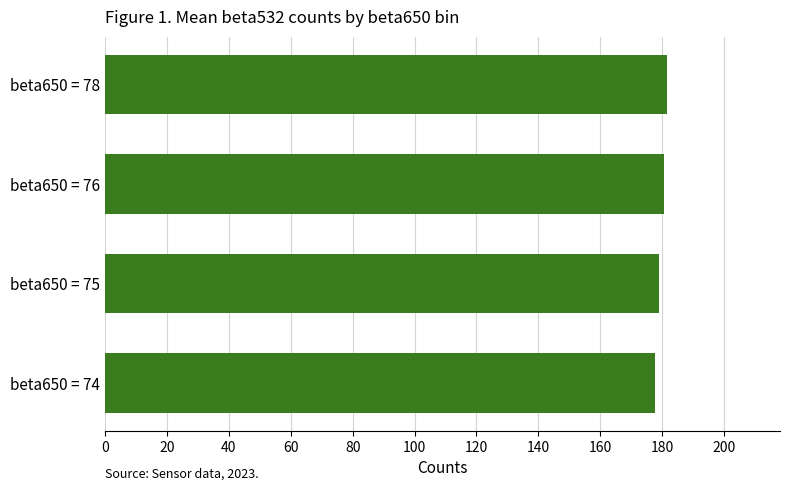

What is the greatest value displayed?

181.7